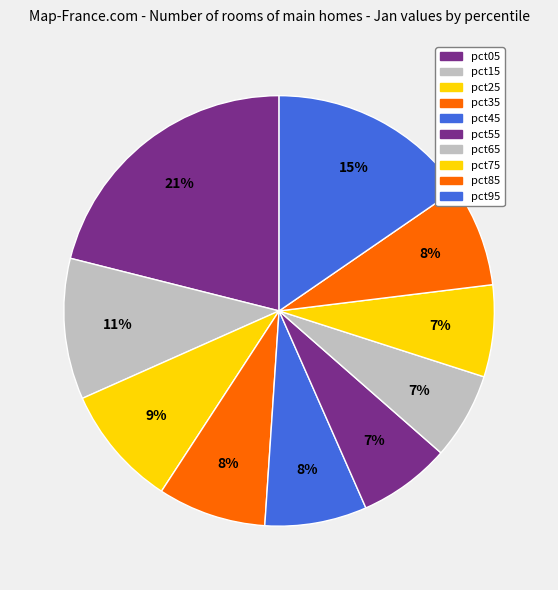

True or false: pct45 accounts for 8% of the total.

True